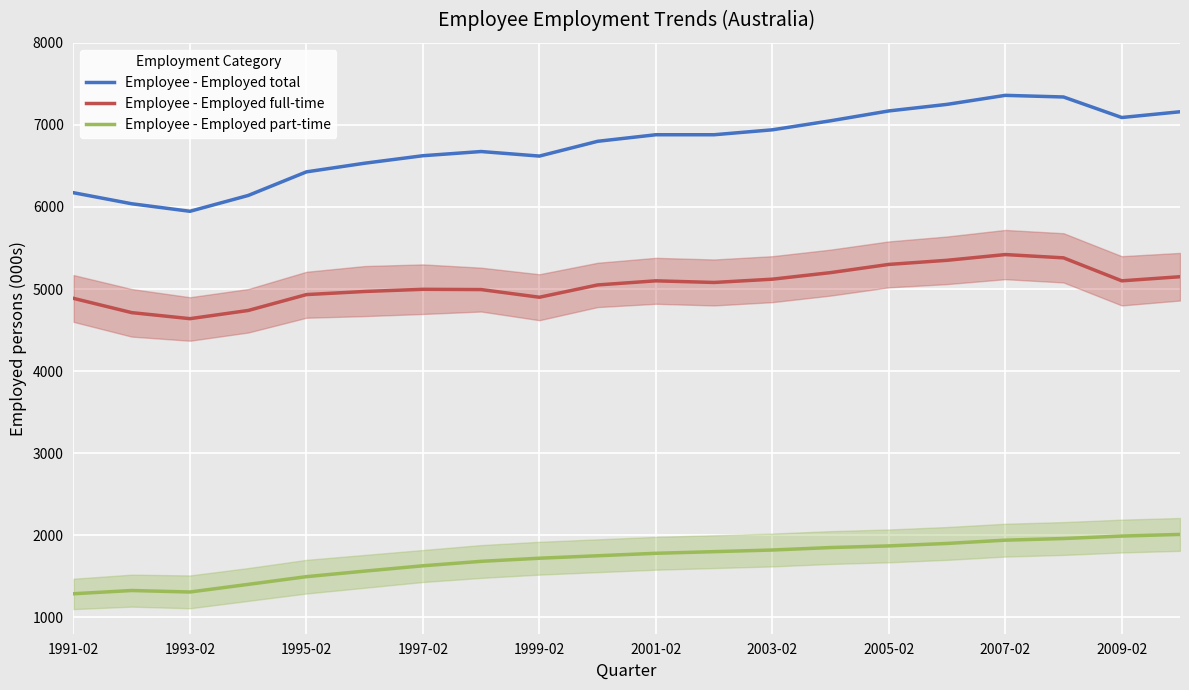

What is the difference between the maximum and minimum values in the Employee - Employed part-time series?

722.9